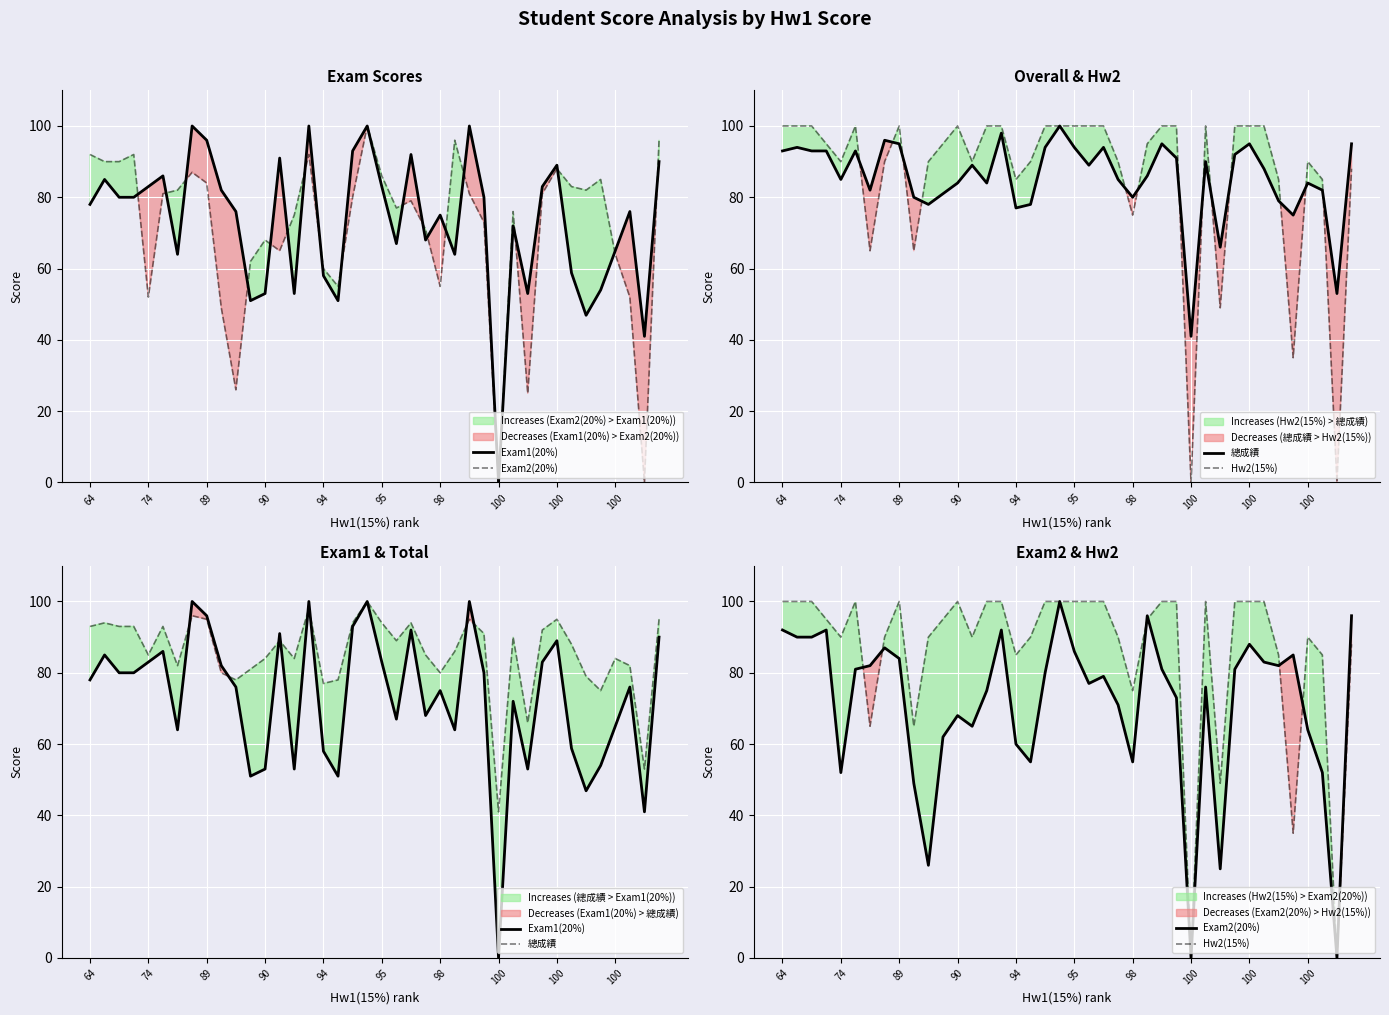

At how many categories does at least one series exceed 74?

37